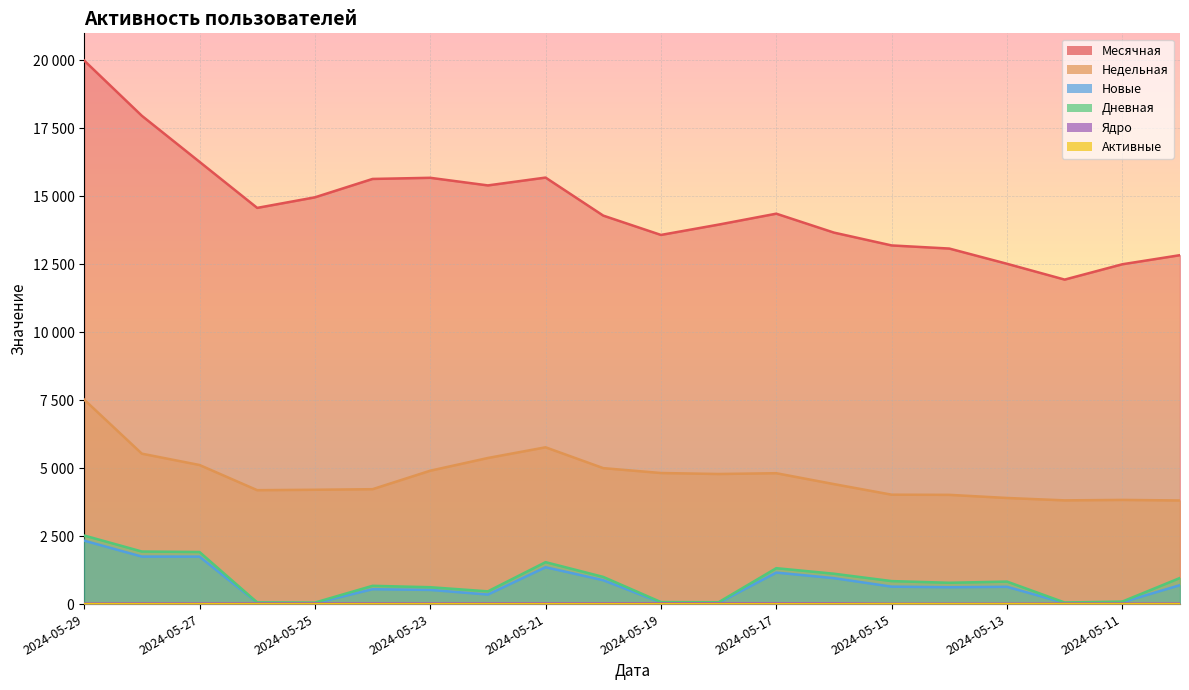

How many series are shown in this chart?

6